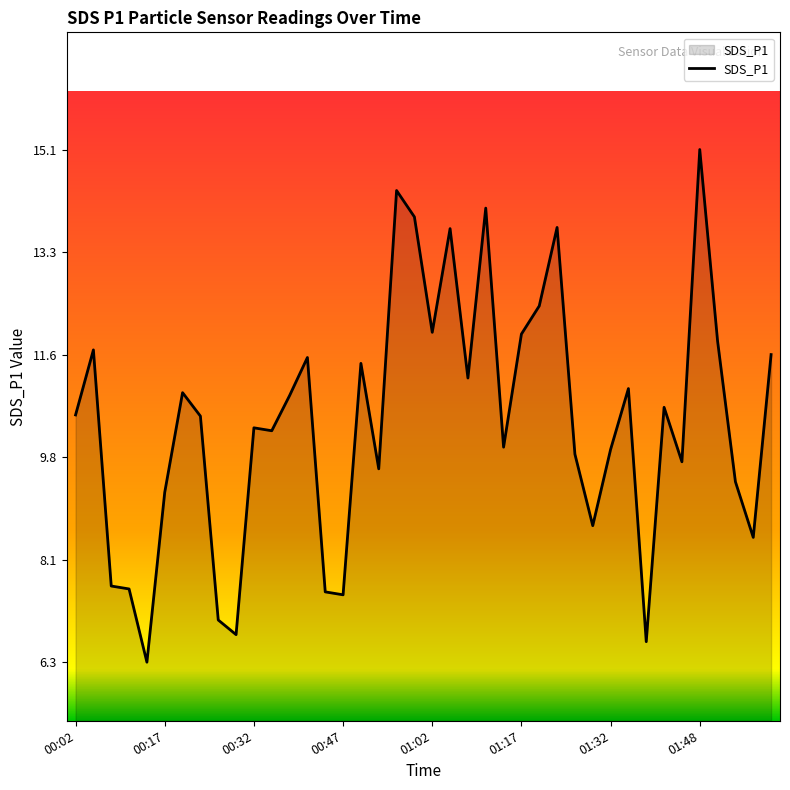

What is the maximum value shown in the chart?

15.1